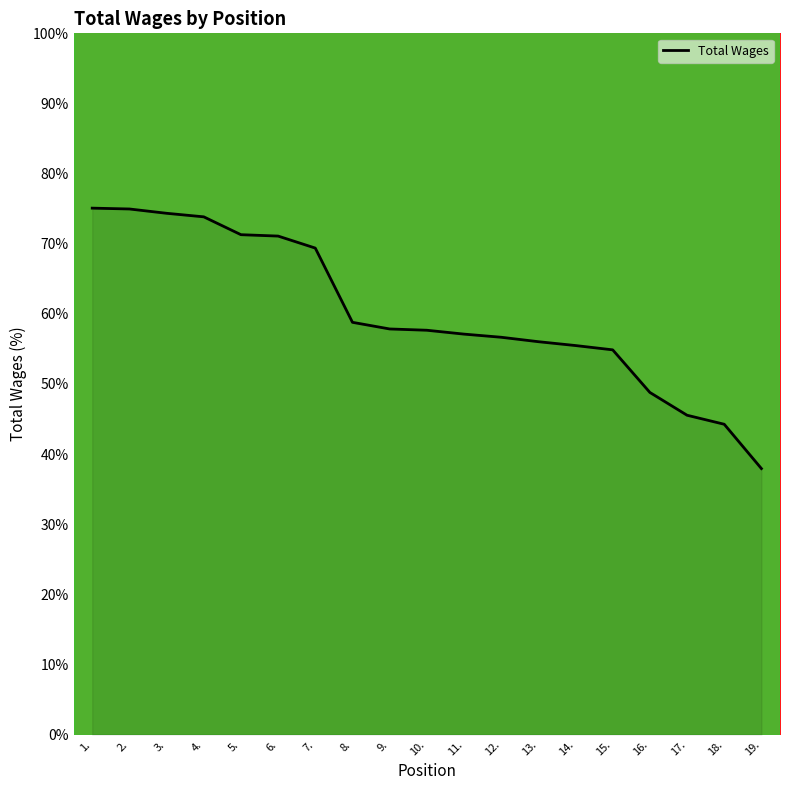

What is the sum of all values?

1140.9